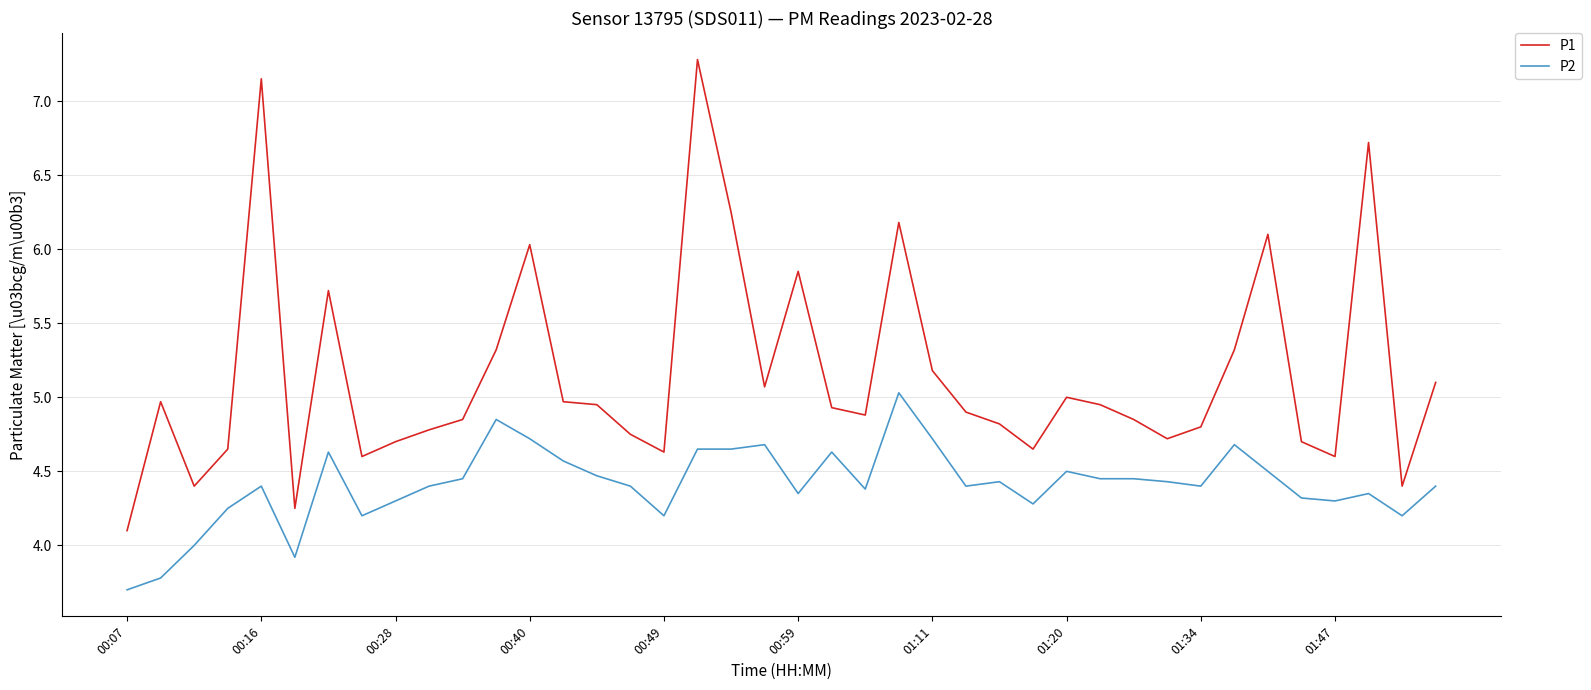

Which series has the largest total across all categories?

P1